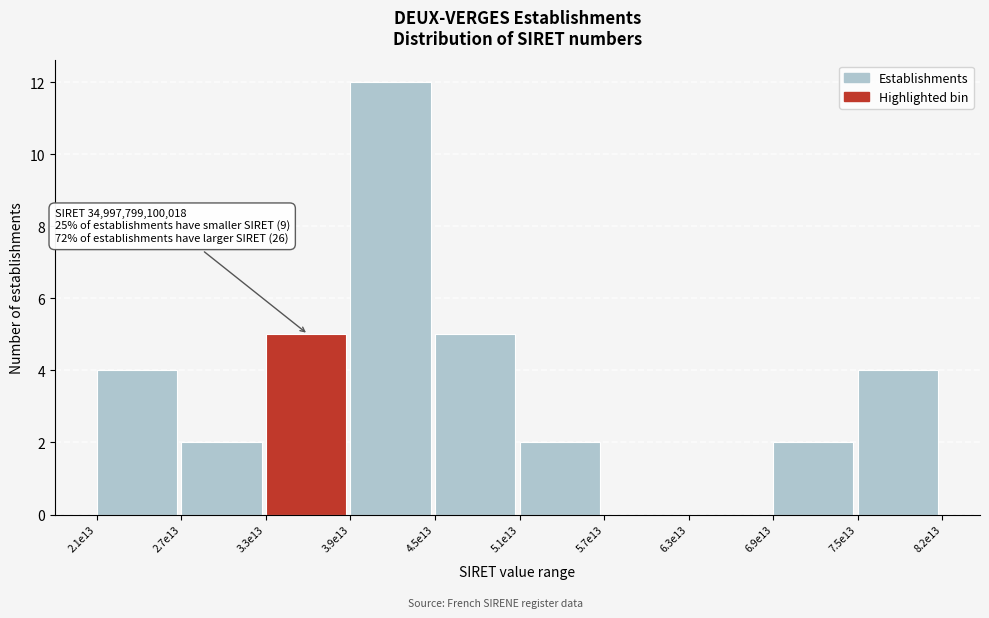

Reading right to left, extract all data points from this chart.

7.5e13=4	6.9e13=2	6.3e13=0	5.7e13=0	5.1e13=2	4.5e13=5	3.9e13=12	3.3e13=5	2.7e13=2	2.1e13=4